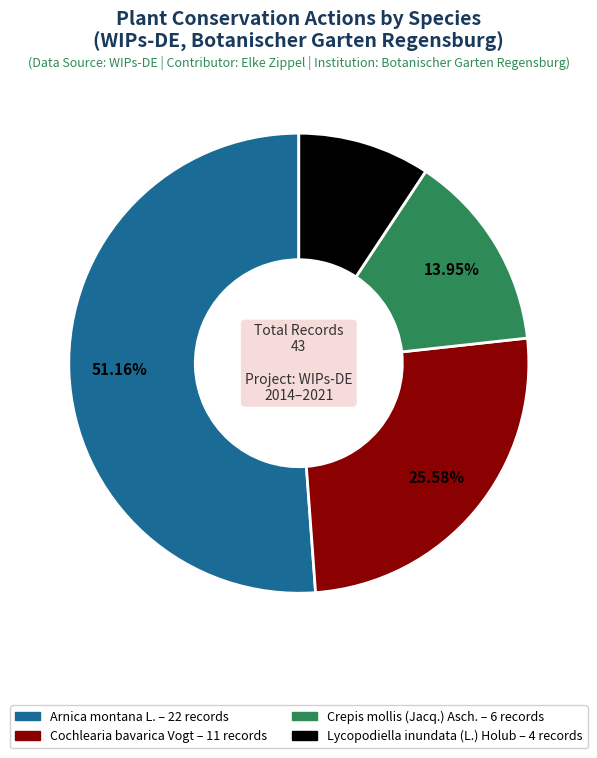

What is the ratio of the value at Lycopodiella inundata (L.) Holub to the value at Crepis mollis (Jacq.) Asch.?

0.7